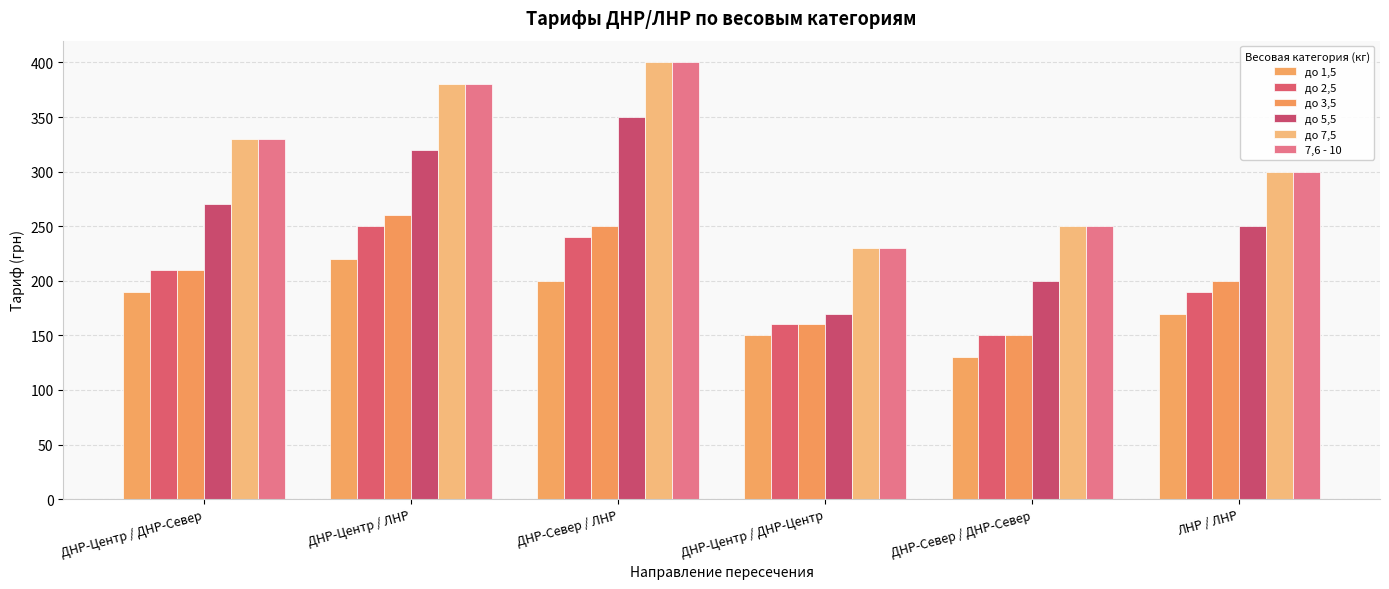

Reading left to right, extract all data points from this chart.

до 1,5: 190	220	200	150	130	170
до 2,5: 210	250	240	160	150	190
до 3,5: 210	260	250	160	150	200
до 5,5: 270	320	350	170	200	250
до 7,5: 330	380	400	230	250	300
7,6 - 10: 330	380	400	230	250	300